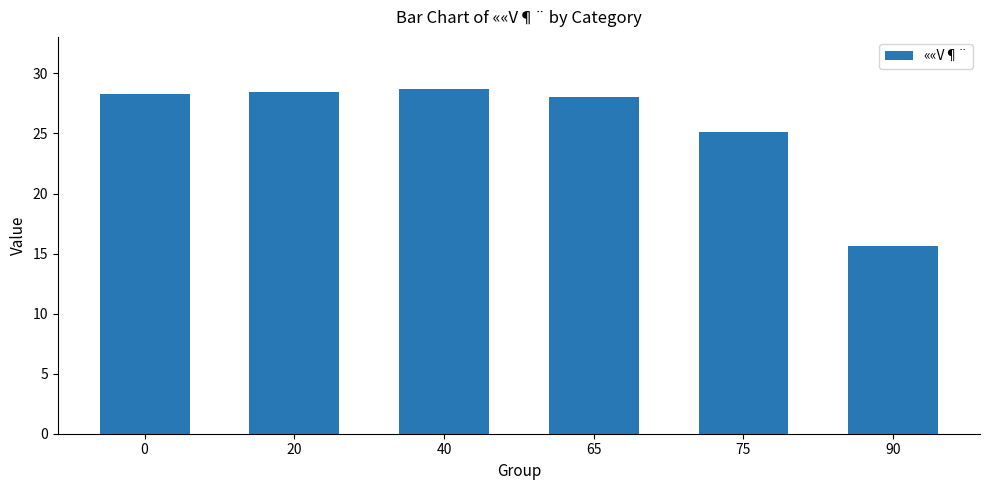

What is the value of the 3rd bar from the left?

28.7